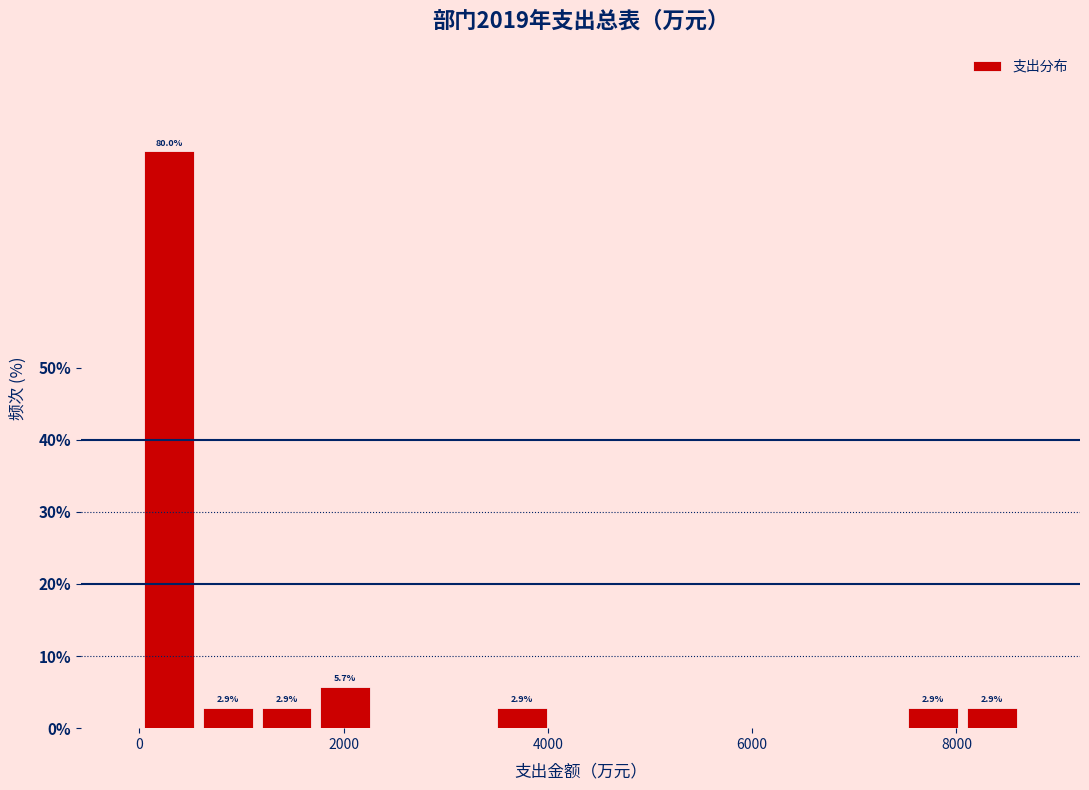

Read against the x-axis, roughly where is the centre of the tallest bar?

200